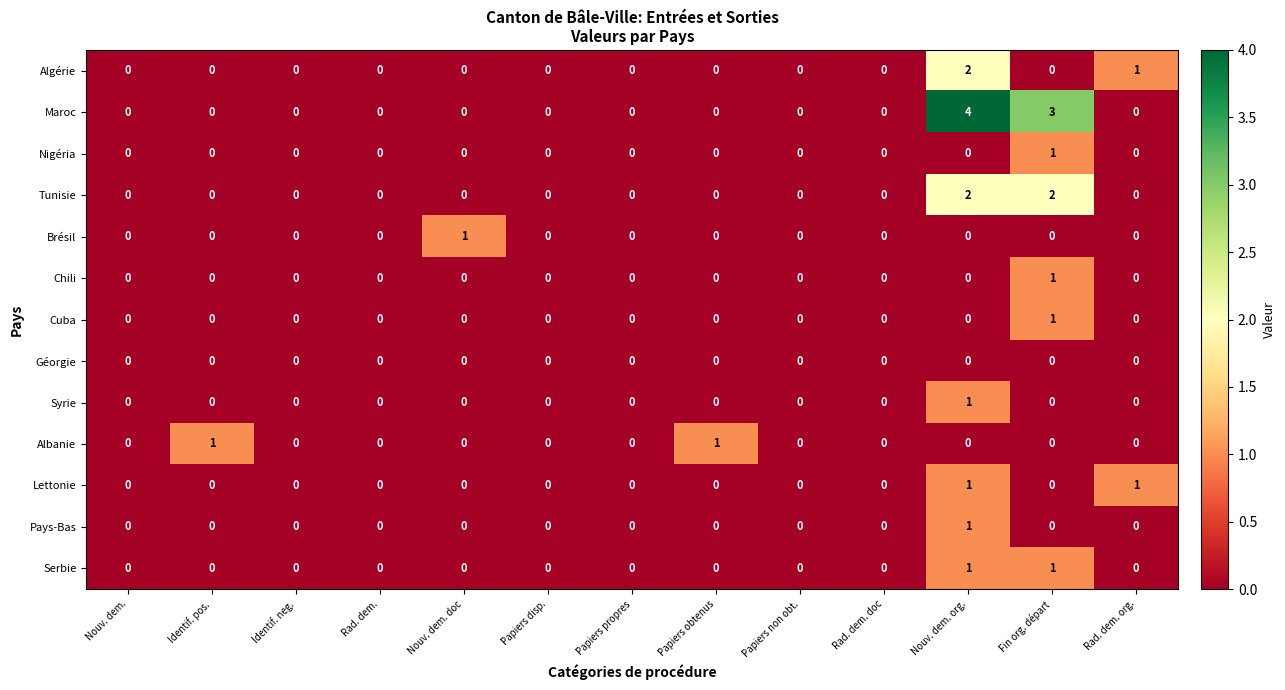

Which label corresponds to the largest value in the chart?

Nouv. dem. org.